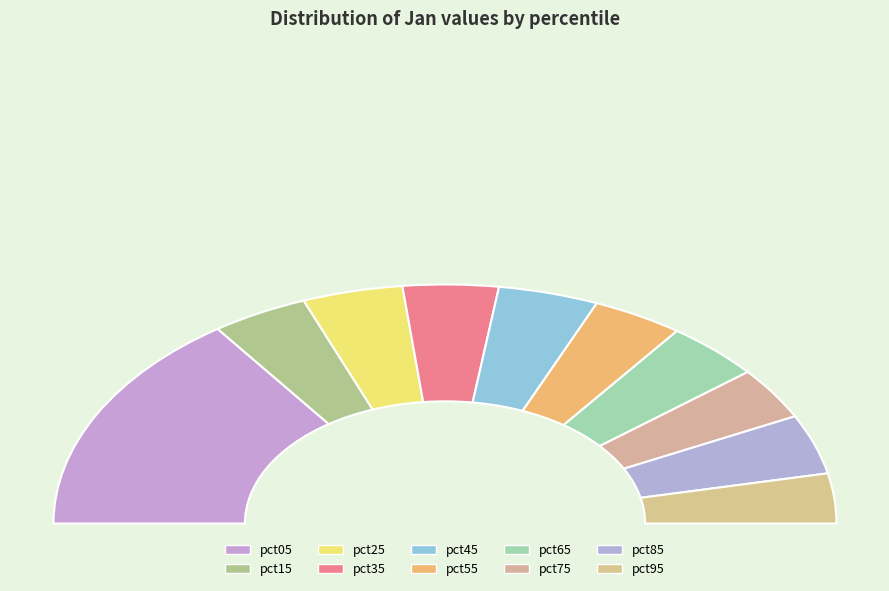

How many slices are in this pie chart?

10